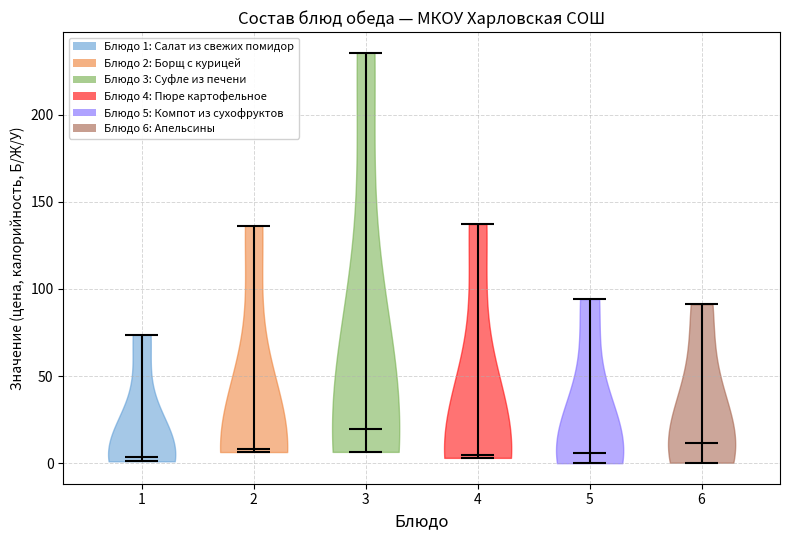

Which violin has the highest median line?

3